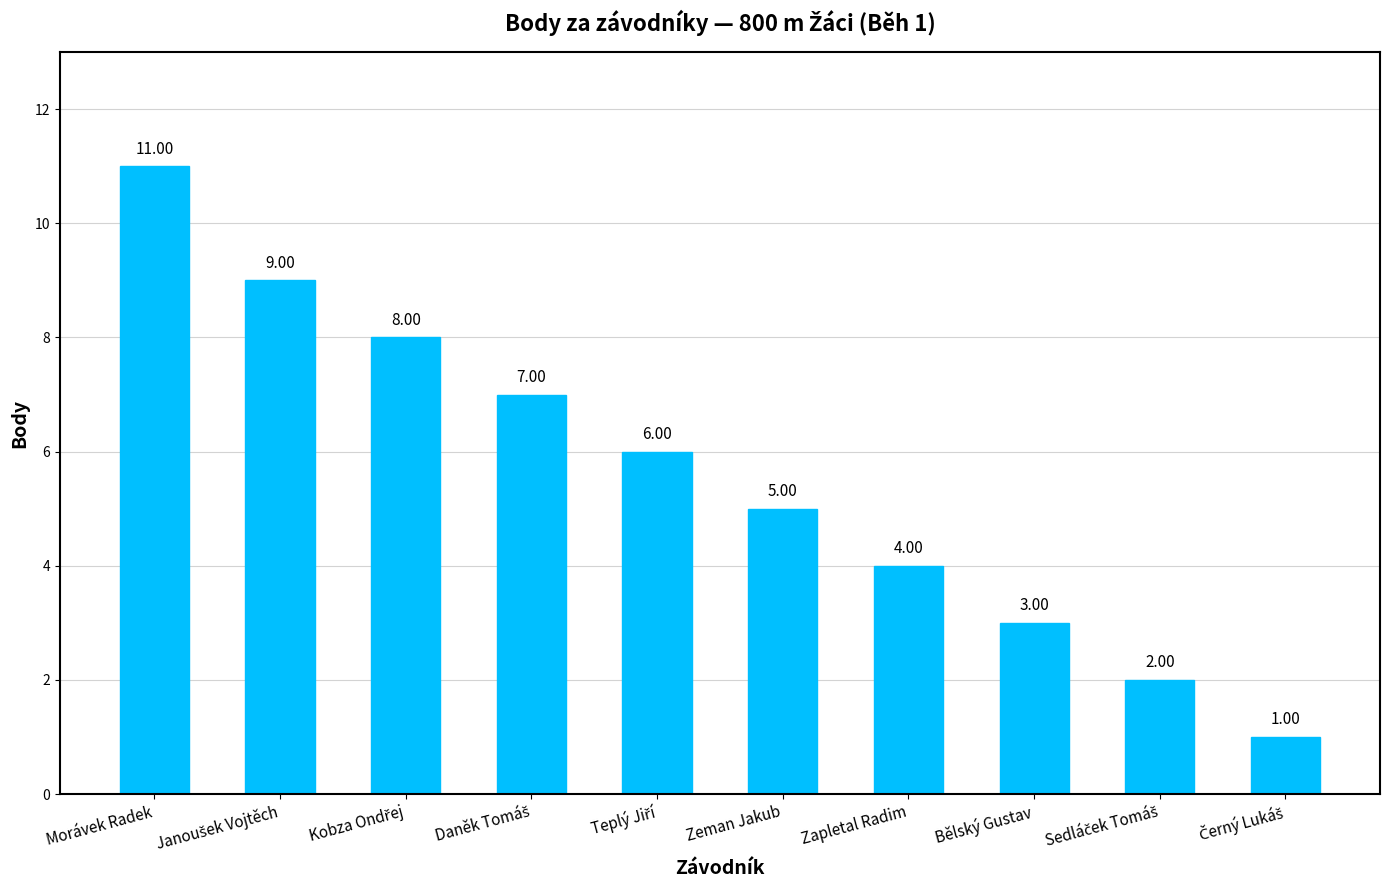

True or false: the data shows 11 at Morávek Radek.

True